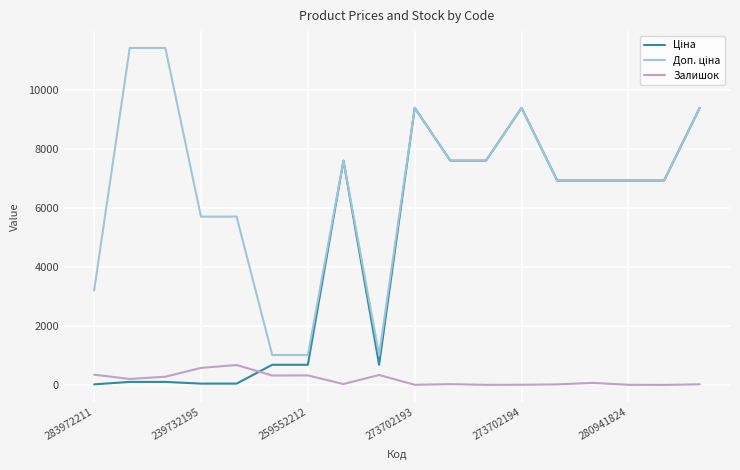

True or false: Залишок and Доп. ціна cross at least once.

False